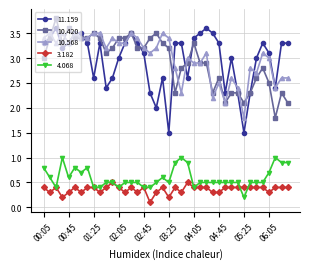

How many interior local valleys does the 11.159 series have?

9